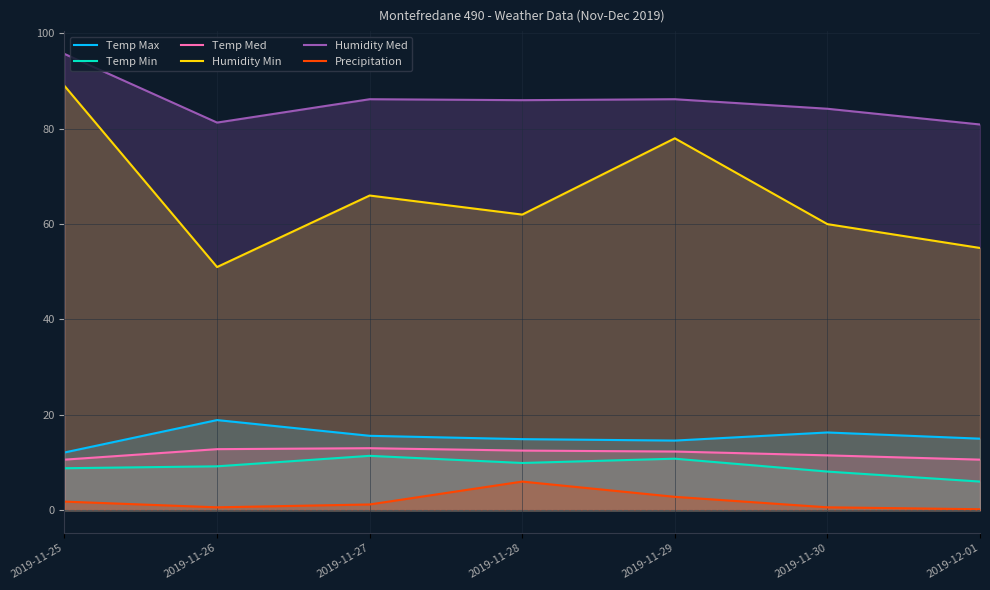

At which category does Humidity Min reach its first local peak?

2019-11-27